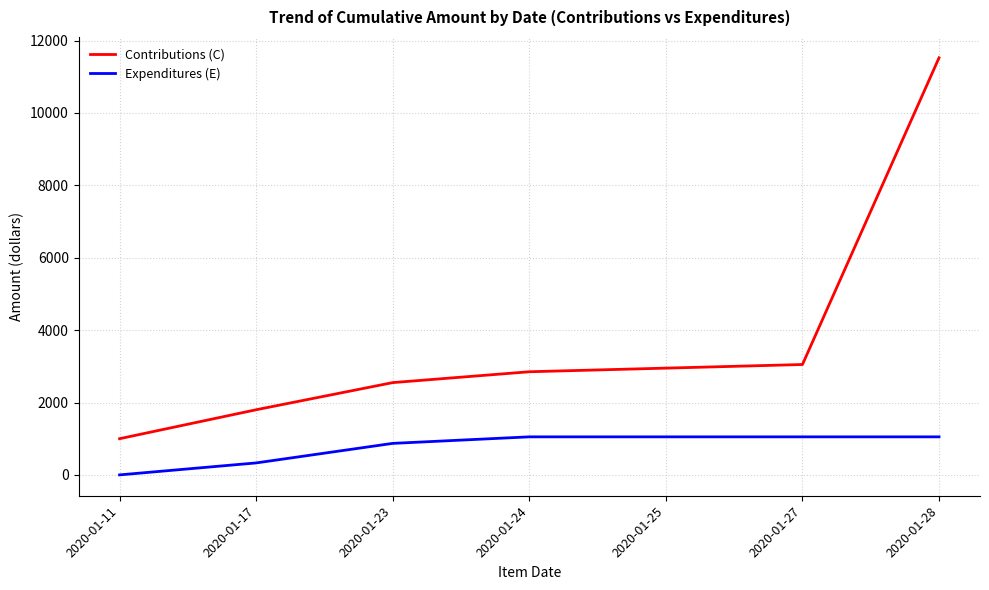

True or false: Contributions (C) and Expenditures (E) intersect in this chart.

False